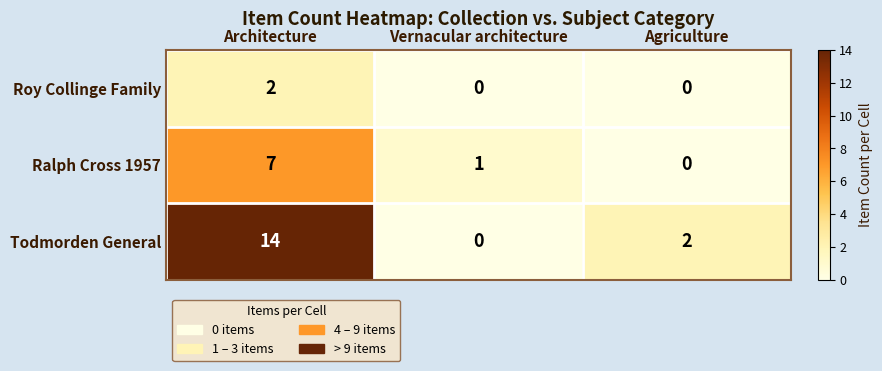

At which category is the sum across all series the highest?

Architecture